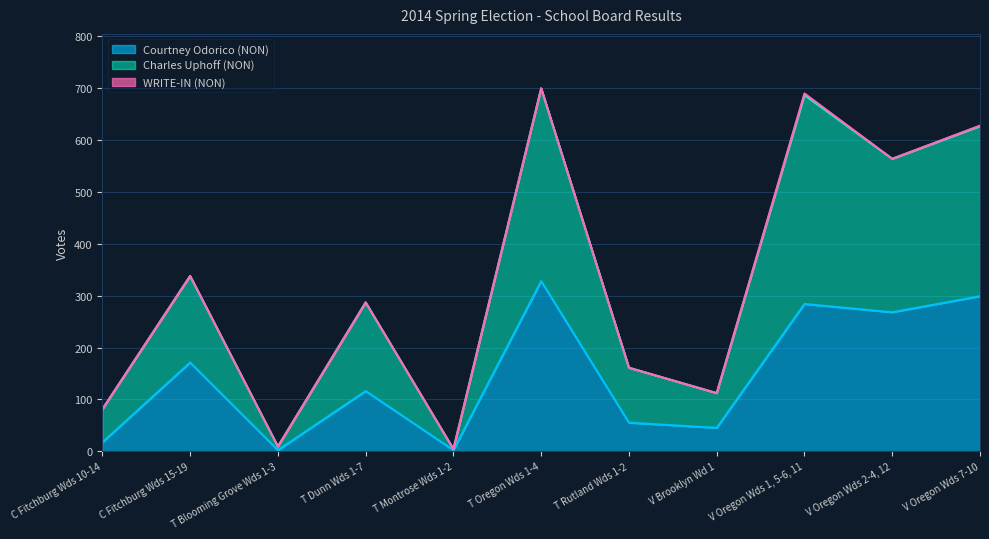

What is the smallest value displayed?

2